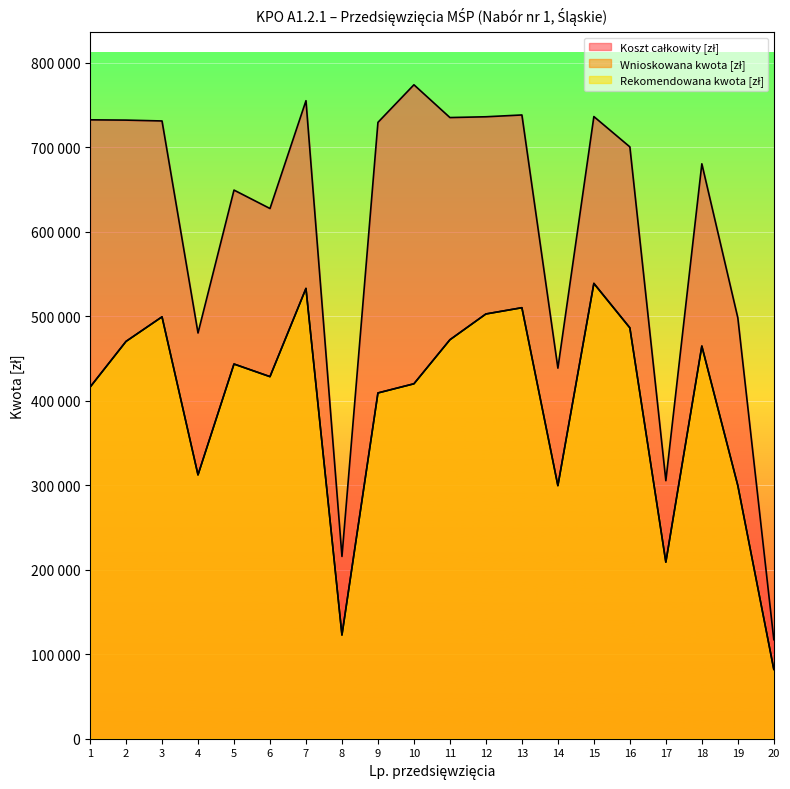

Which label corresponds to the smallest value in the chart?

20